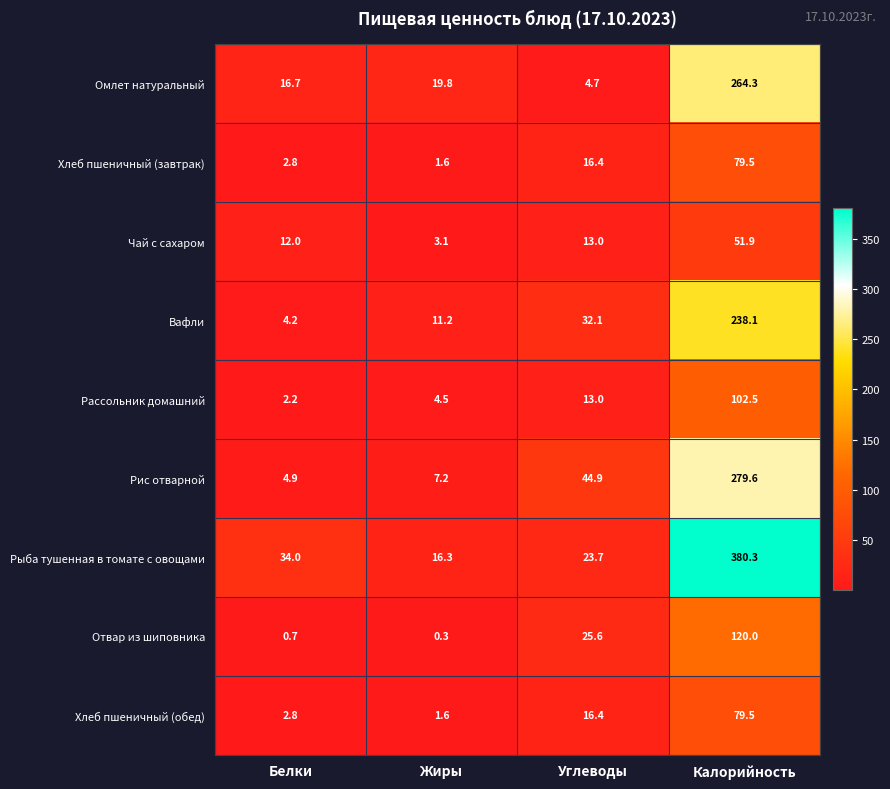

What is the lowest value of the Рассольник домашний series?

2.2